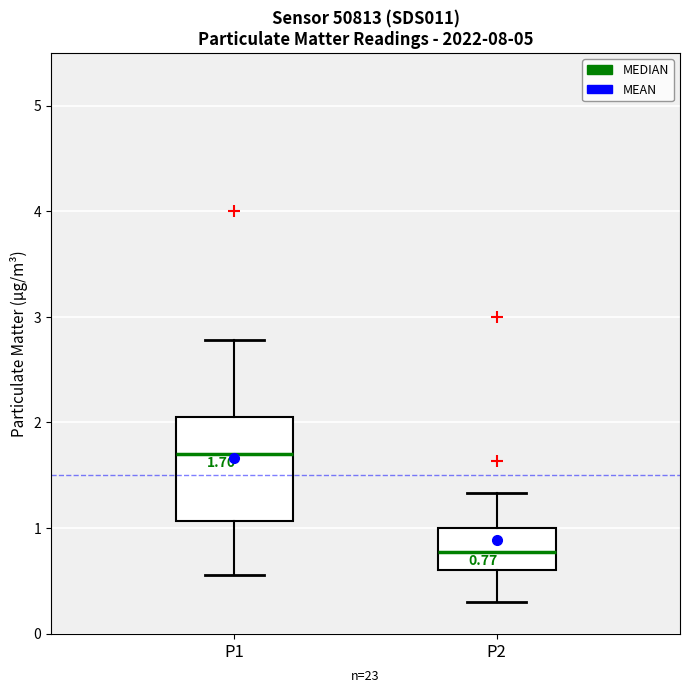

Which box's median line is the lowest?

P2